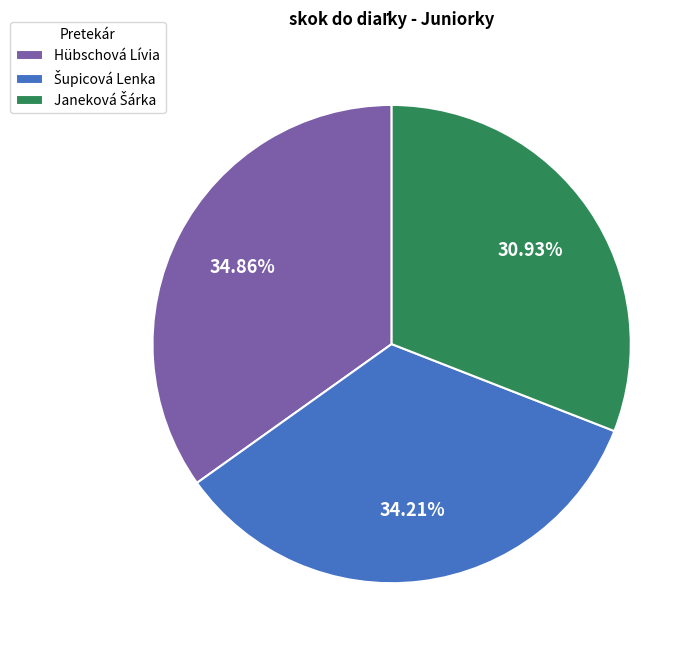

How many slices are in this pie chart?

3